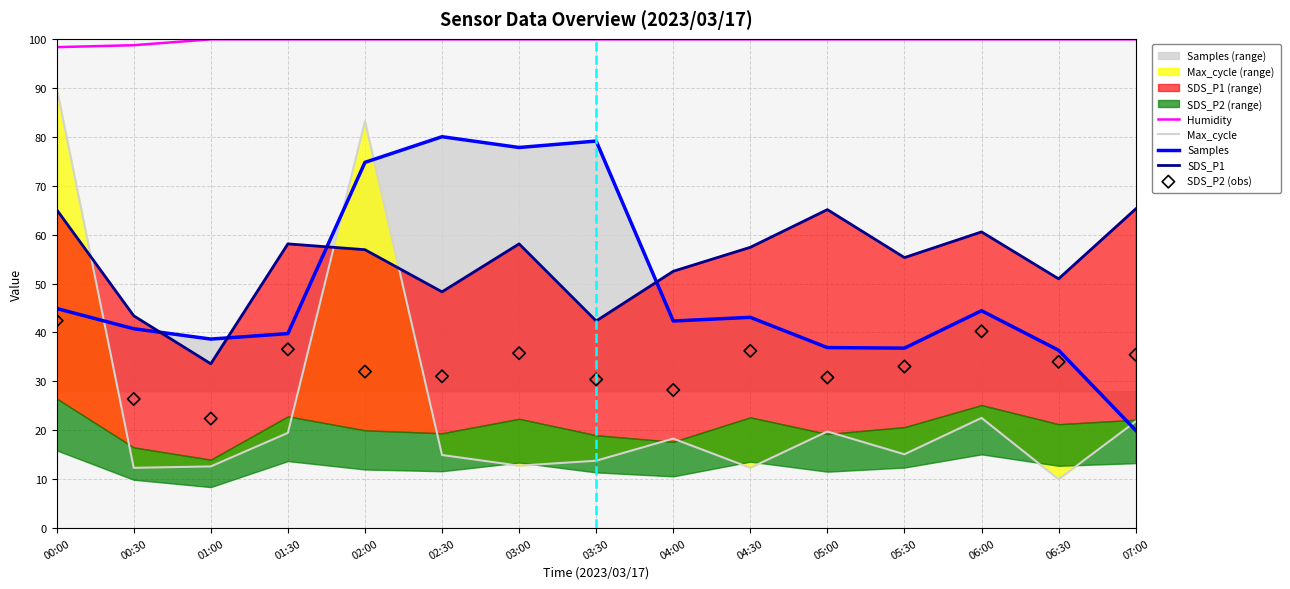

At which category is the sum across all series the highest?

02:00